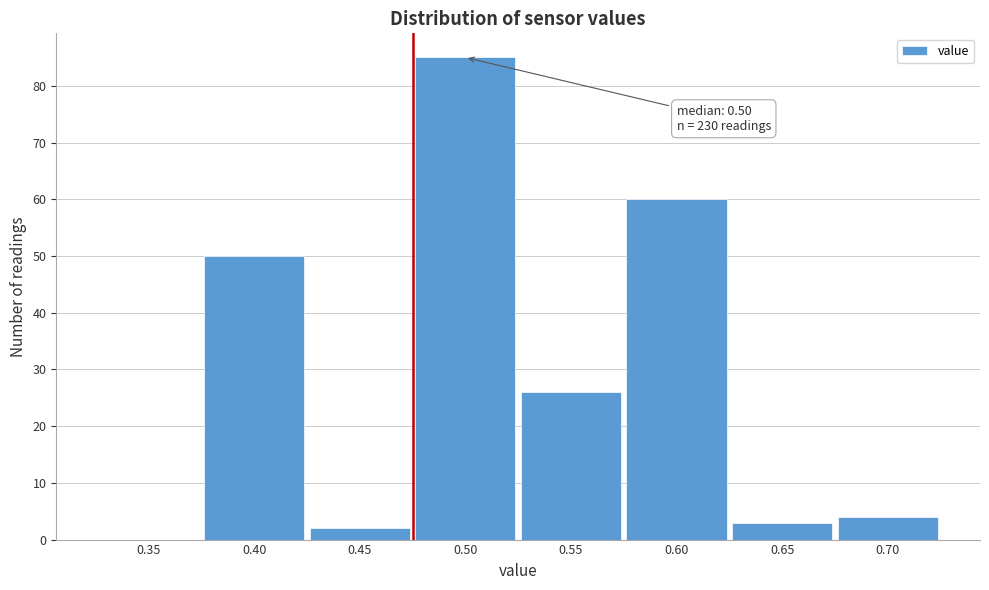

Reading right to left, list all the values displayed in this chart.

0.70=4	0.65=3	0.60=60	0.55=26	0.50=85	0.45=2	0.40=50	0.35=0